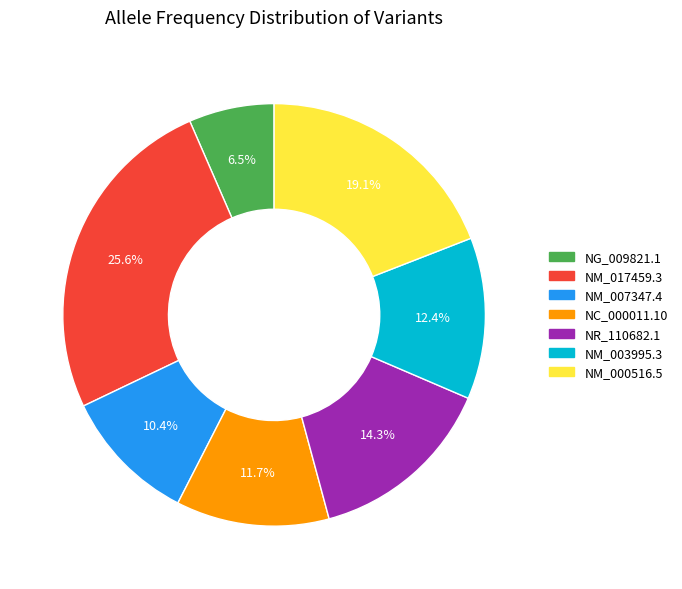

To the nearest percent, what is the difference between the largest and smallest slice percentages?

19%